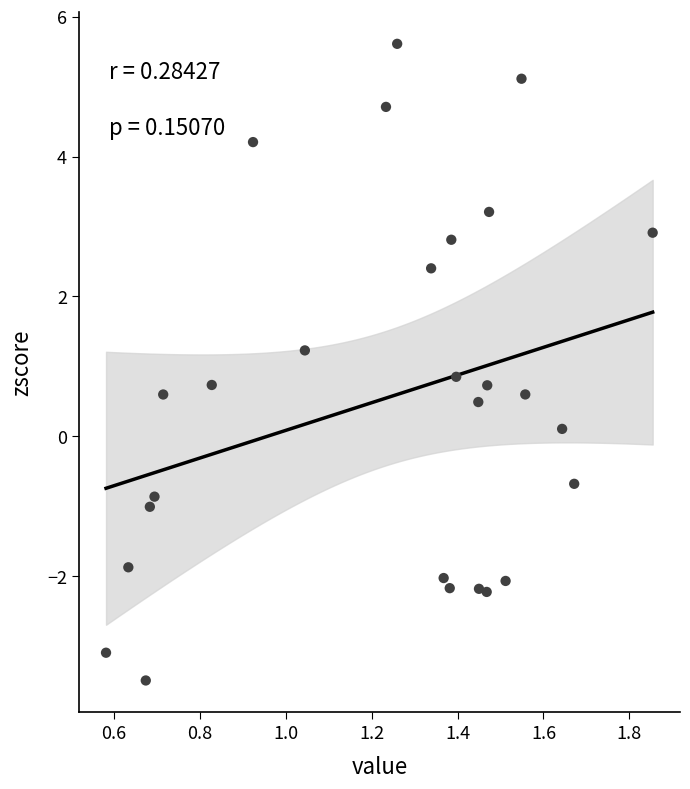

What is the range of Y values (max minus min)?

9.1